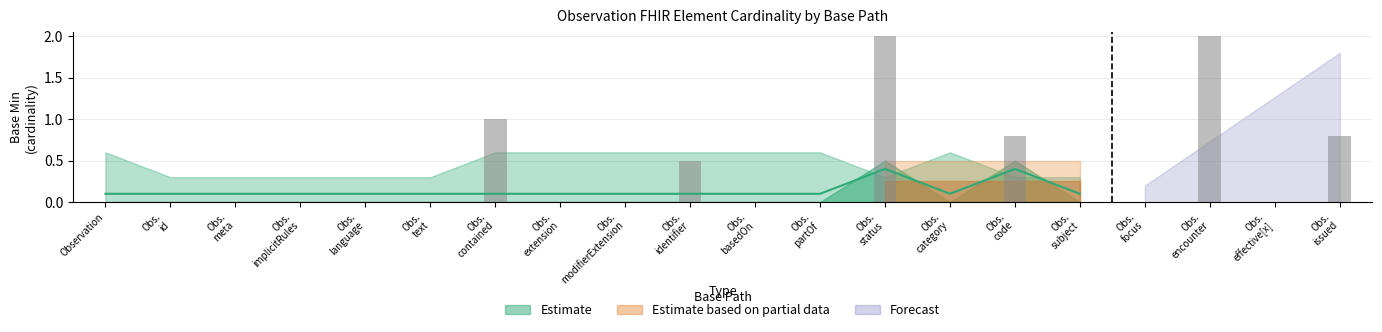

What are all the series names shown in the legend?

Estimate, Estimate based on partial data, Forecast